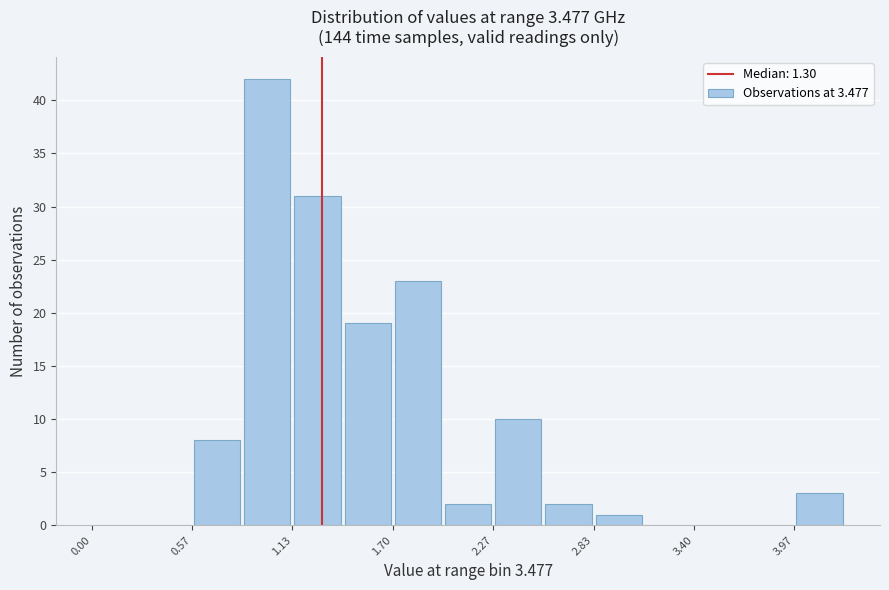

Around what value on the x-axis is the tallest bar? Give the approximate position of its centre, as read against the axis.

1.0